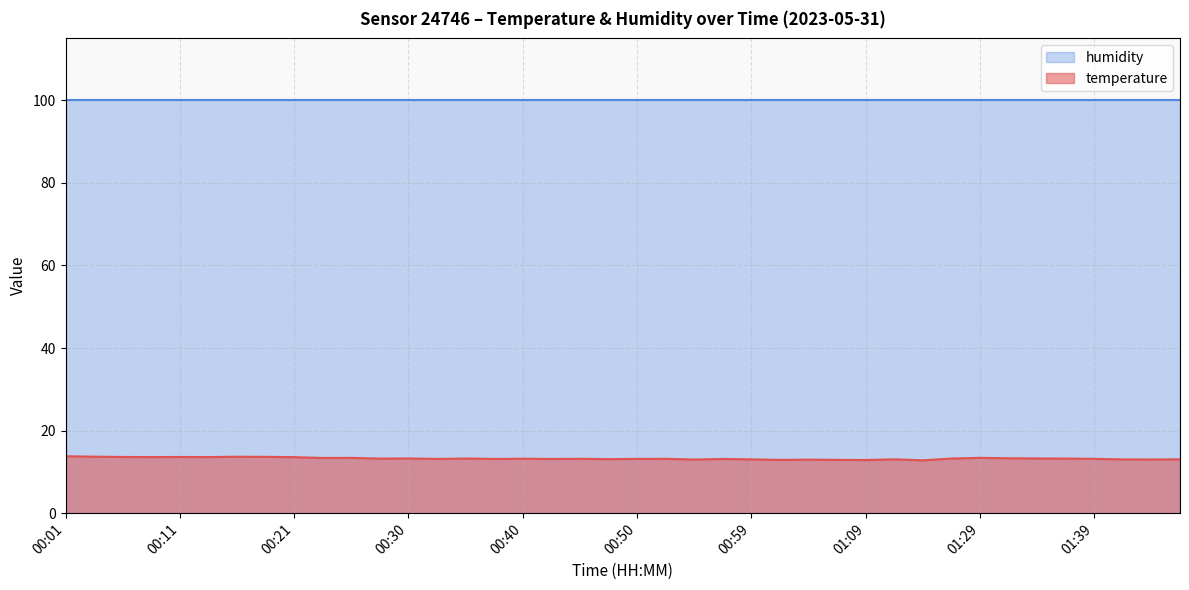

True or false: the data shows 21.2 at 00:54.

False